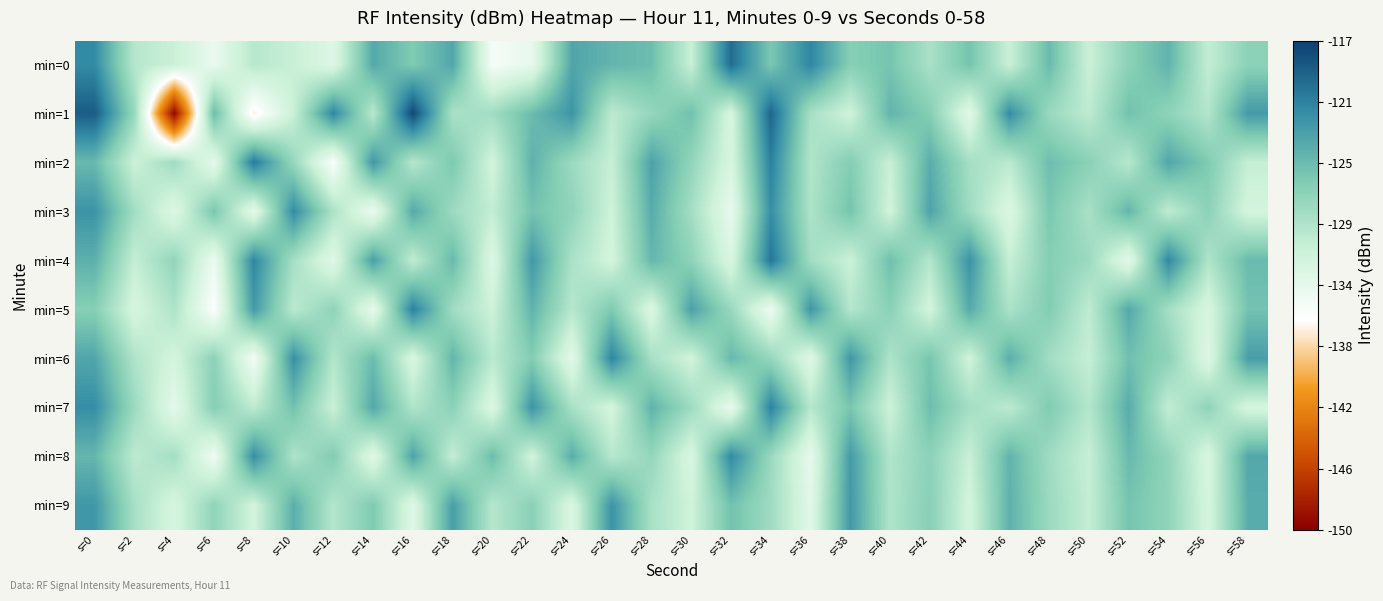

Which has a higher value, s=38 or s=18?

s=18